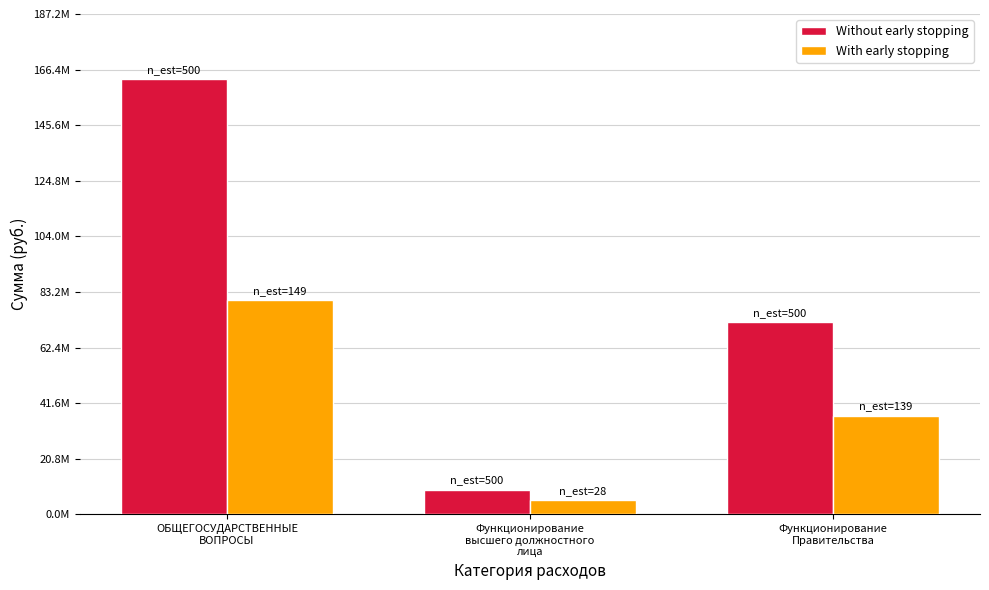

List the series in order of their overall mean, lowest first.

With early stopping, Without early stopping